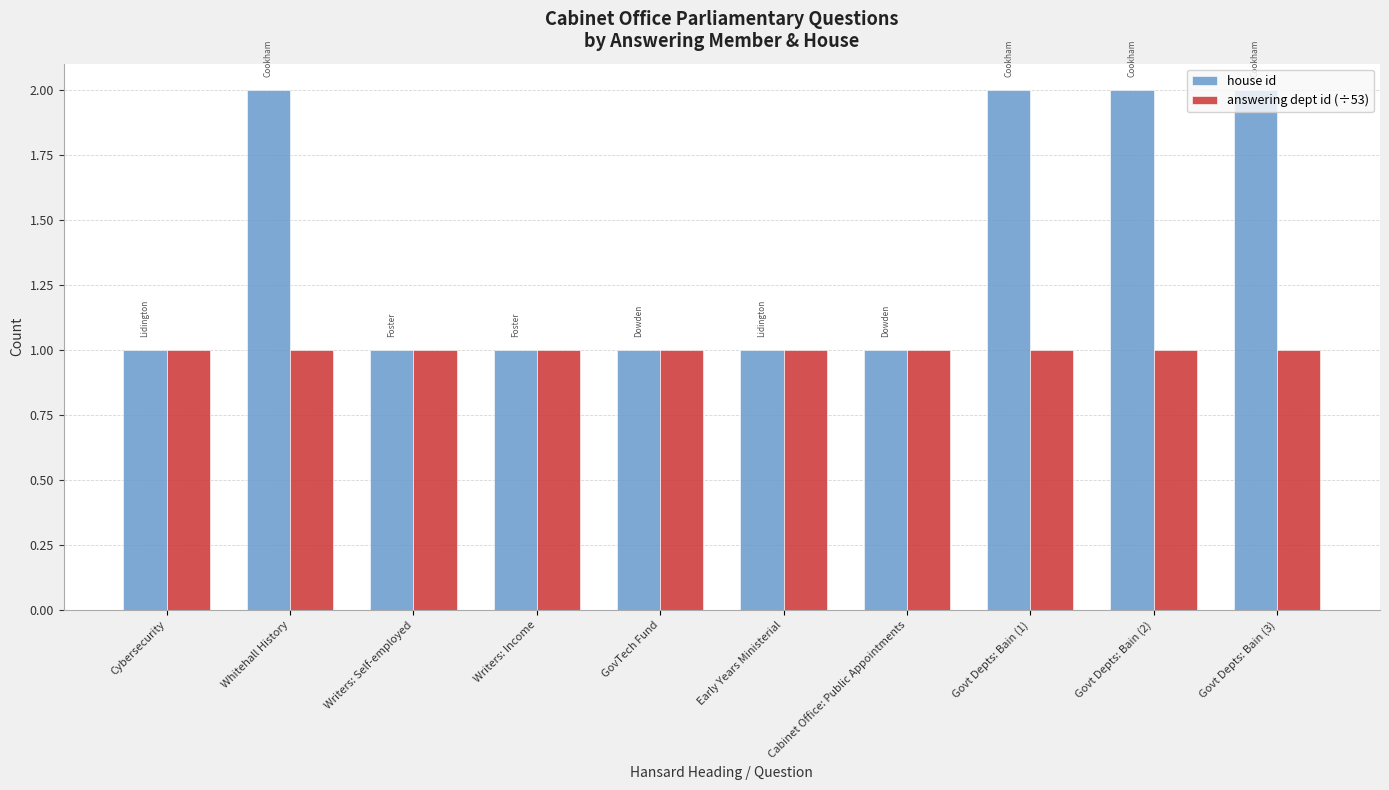

List the series in order of their overall mean, highest first.

house id, answering dept id (÷53)